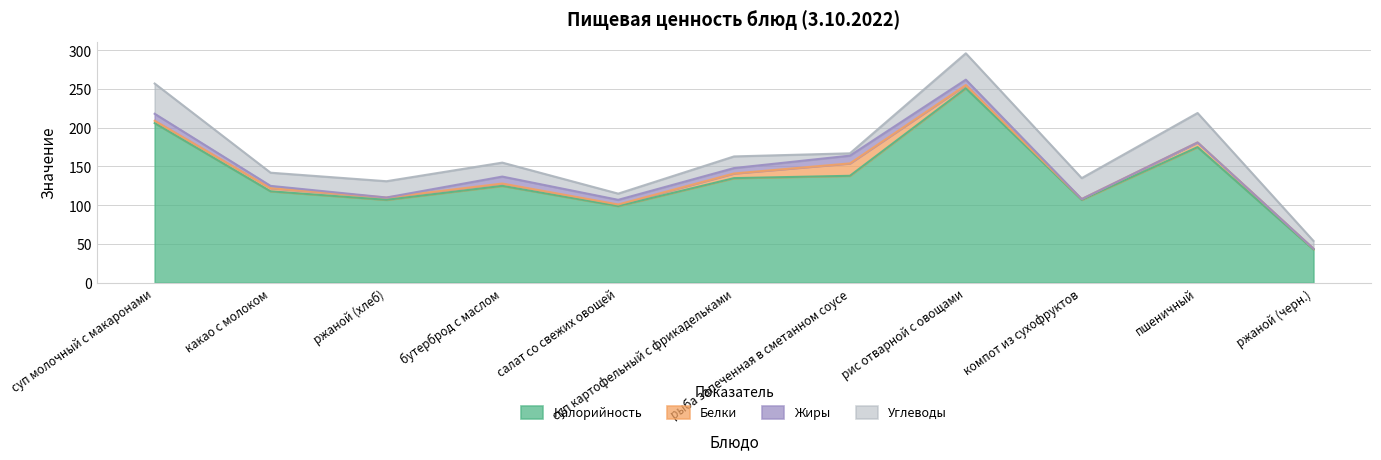

Reading left to right, what are all the values shown in this chart?

Калорийность: суп молочный с макаронами=206	какао с молоком=118	ржаной (хлеб)=107	бутерброд с маслом=125	салат со свежих овощей=99	суп картофельный с фрикадельками=135	рыба запеченная в сметанном соусе=138	рис отварной с овощами=251	компот из сухофруктов=107	пшеничный=175	ржаной (черн.)=43
Белки: суп молочный с макаронами=3	какао с молоком=4	ржаной (хлеб)=3	бутерброд с маслом=3	салат со свежих овощей=2	суп картофельный с фрикадельками=6	рыба запеченная в сметанном соусе=16	рис отварной с овощами=4	компот из сухофруктов=1	пшеничный=6	ржаной (черн.)=1
Жиры: суп молочный с макаронами=9	какао с молоком=3	ржаной (хлеб)=0	бутерброд с маслом=9	салат со свежих овощей=6	суп картофельный с фрикадельками=7	рыба запеченная в сметанном соусе=10	рис отварной с овощами=7	компот из сухофруктов=0	пшеничный=0	ржаной (черн.)=0
Углеводы: суп молочный с макаронами=39	какао с молоком=17	ржаной (хлеб)=21	бутерброд с маслом=18	салат со свежих овощей=8	суп картофельный с фрикадельками=15	рыба запеченная в сметанном соусе=3	рис отварной с овощами=34	компот из сухофруктов=27	пшеничный=38	ржаной (черн.)=10